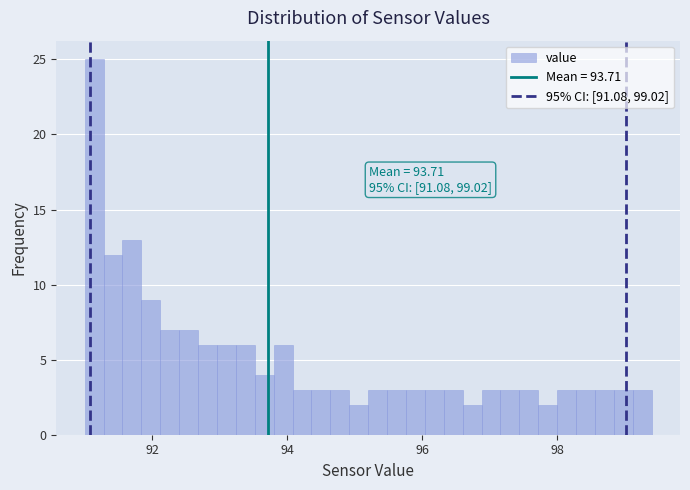

Around what value on the x-axis is the tallest bar? Give the approximate position of its centre, as read against the axis.

91.2